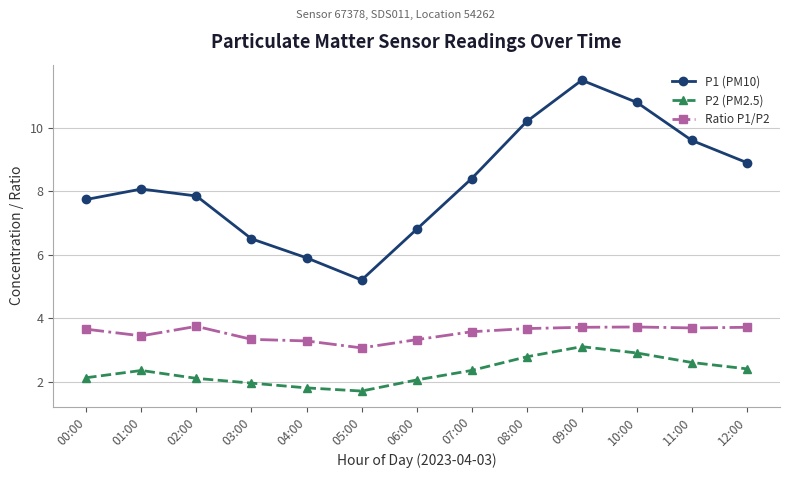

At which label does P1 (PM10) first exceed 8?

01:00